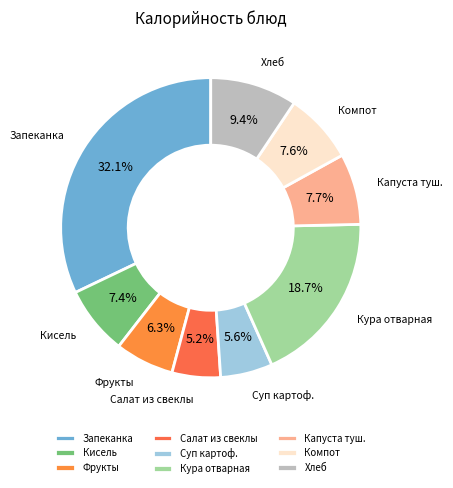

The Кура отварная slice represents 5% of the pie. True or false?

False